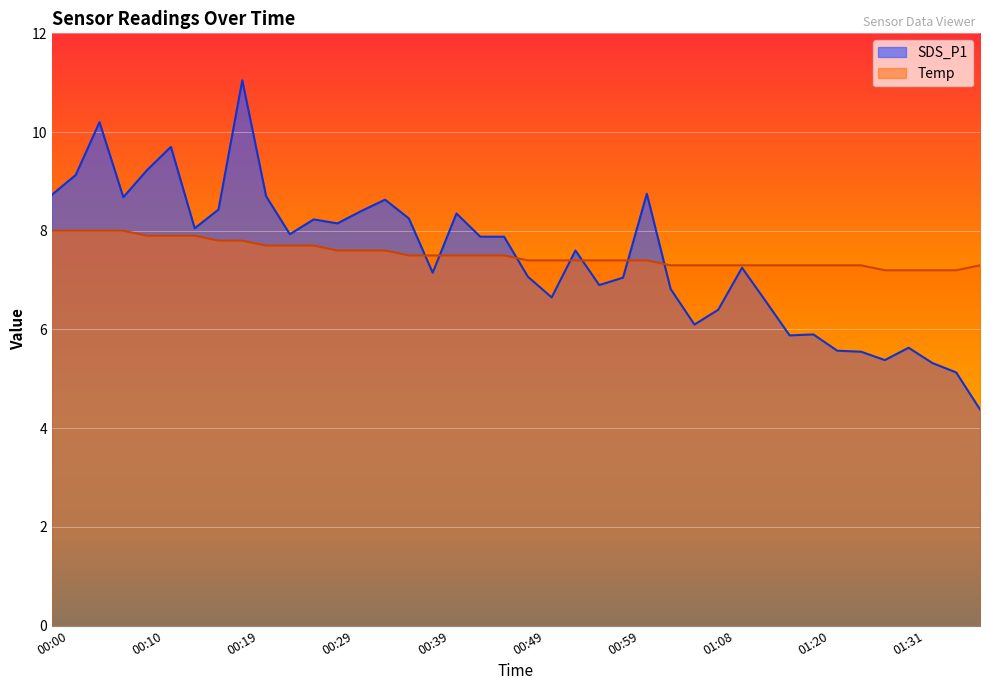

What is the total value across all series at 00:02?

17.1